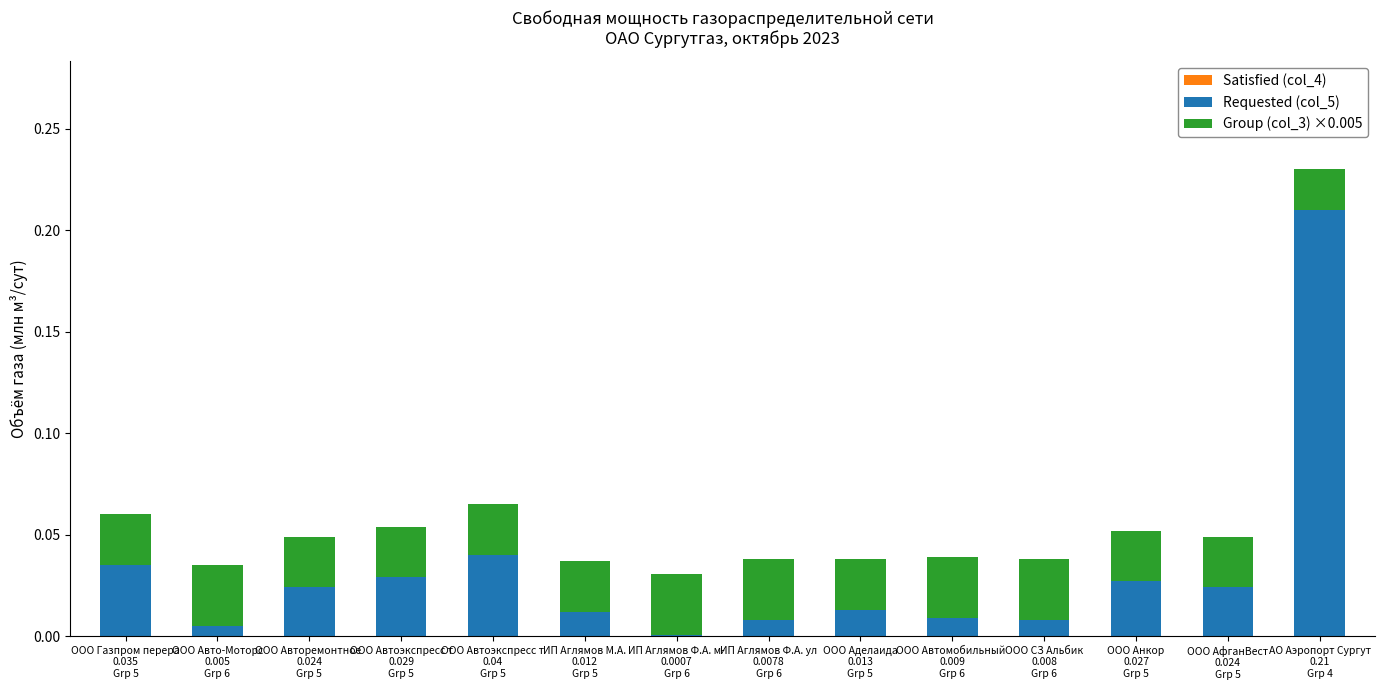

Does the chart contain stacked bars?

Yes